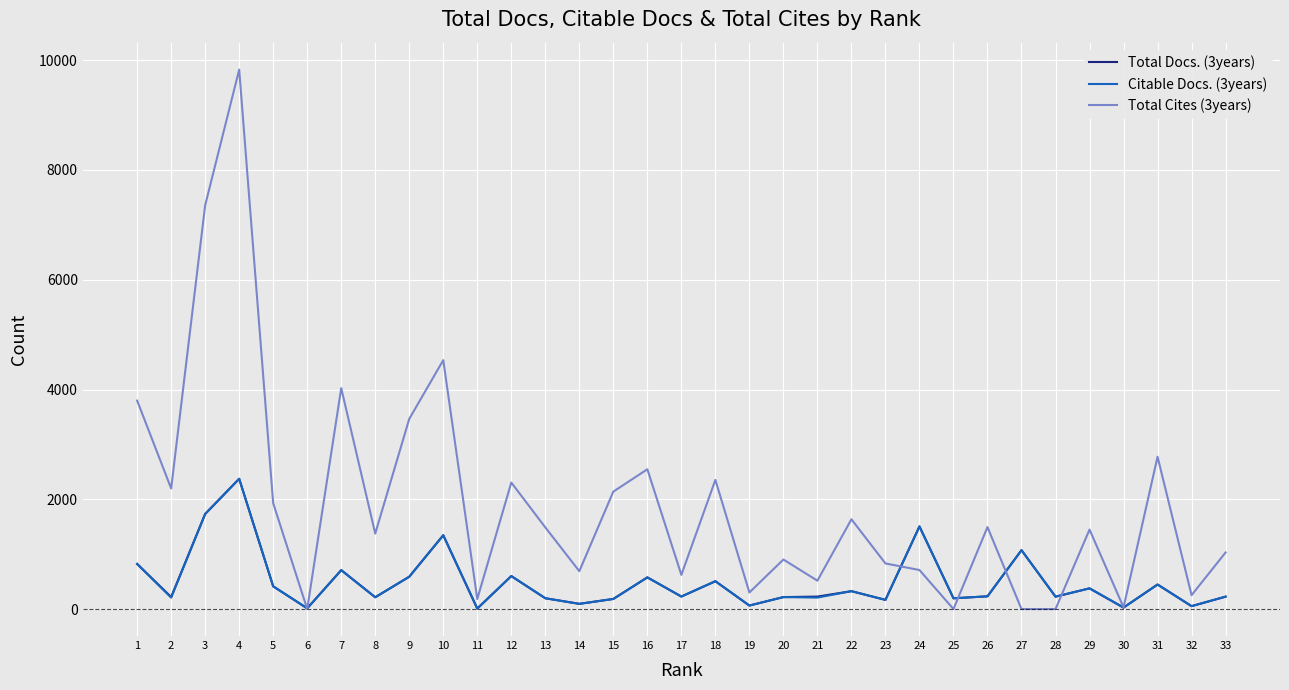

How many lines are shown in the chart?

3